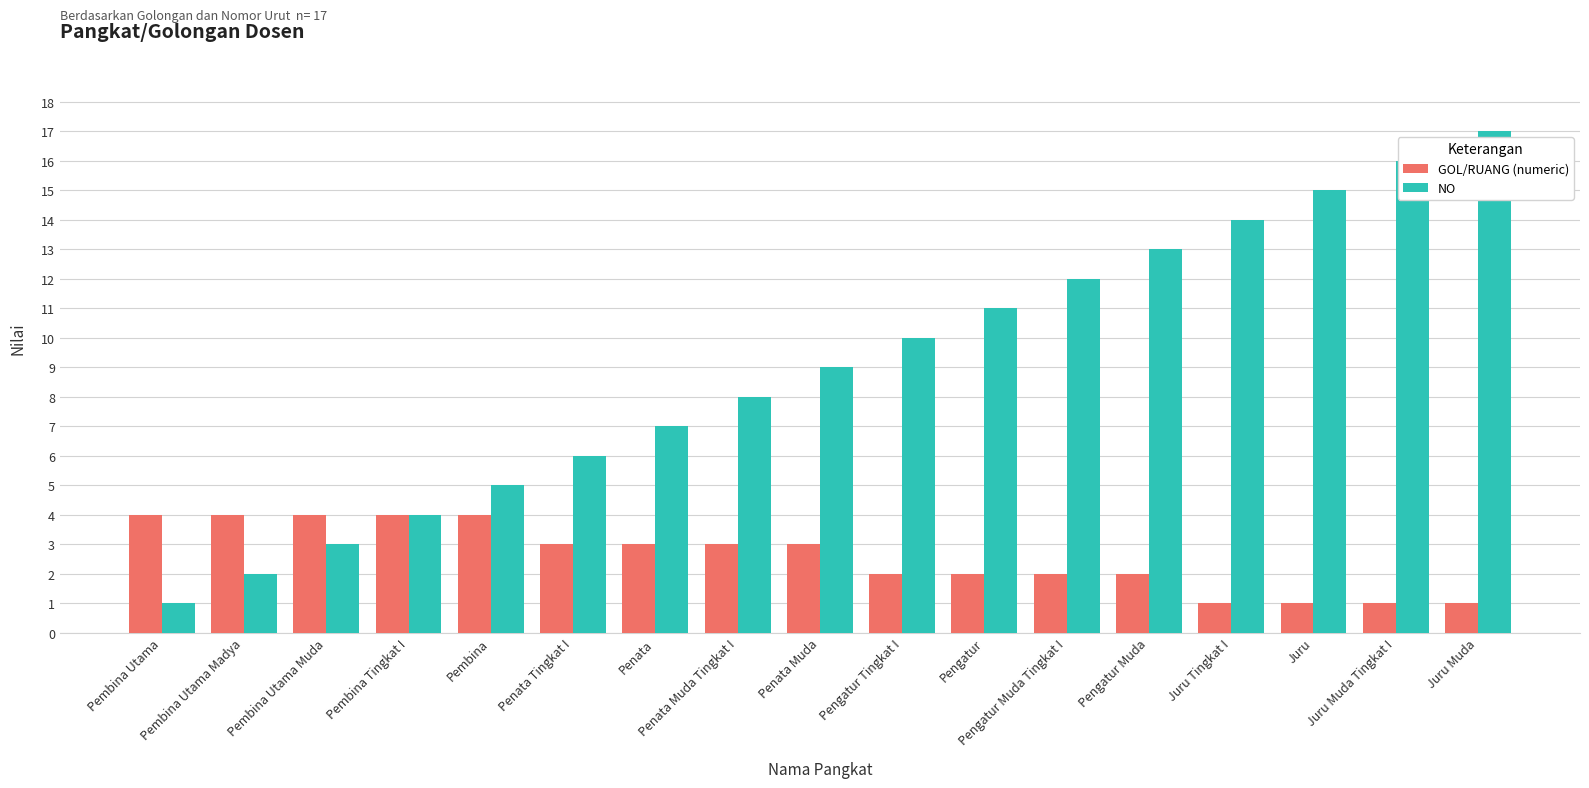

Between Pembina Tingkat I and Juru Muda Tingkat I, which series saw the biggest shift?

NO